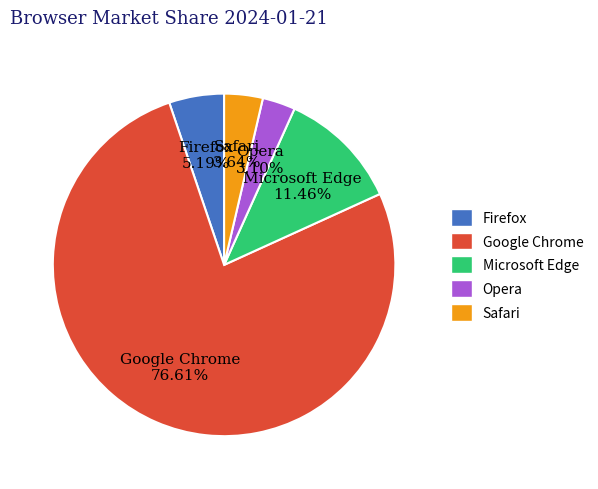

Combined, what portion of the pie is Google Chrome and Microsoft Edge?

88.1%